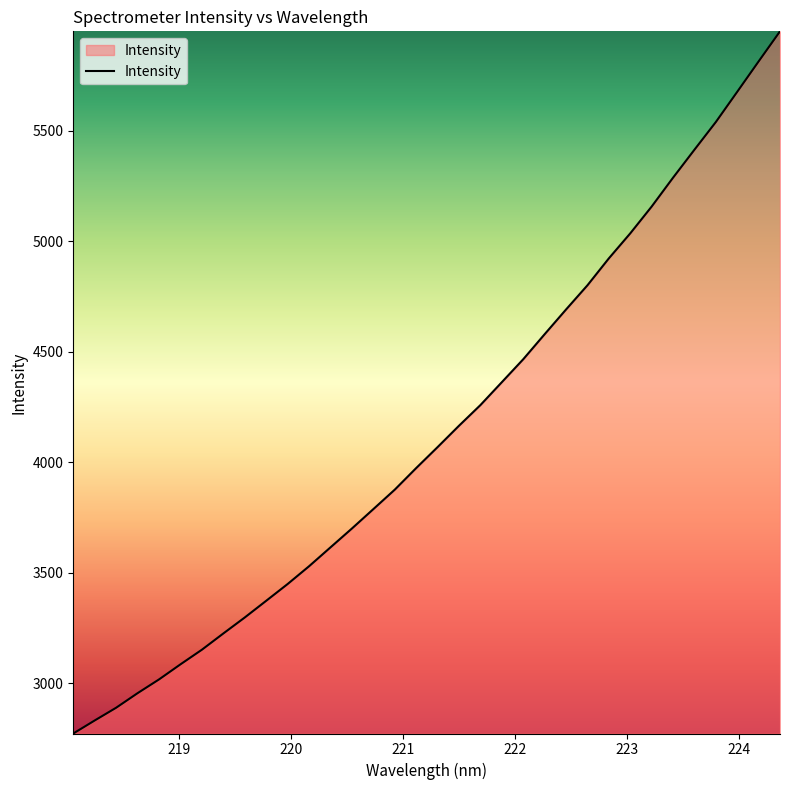

True or false: the data has more than 2 interior local peaks.

False